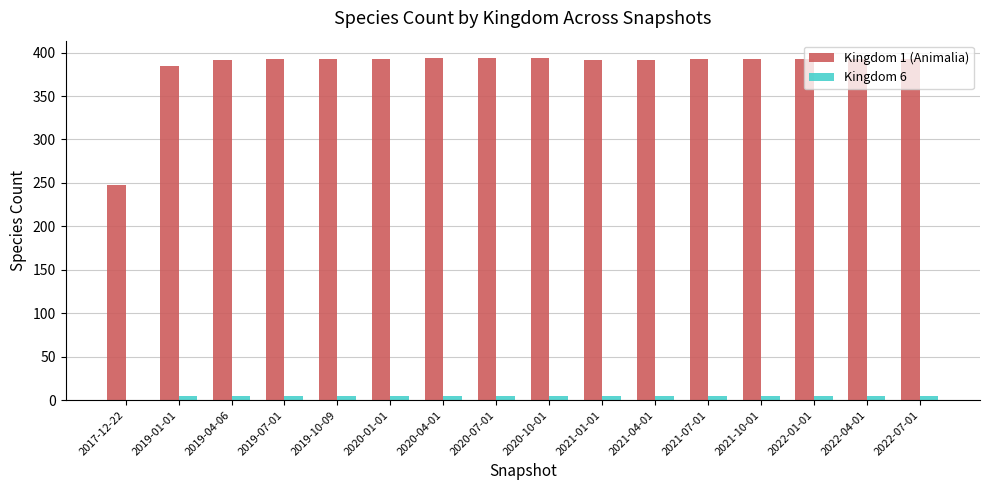

True or false: Kingdom 1 (Animalia) has a value of 391 at 2021-04-01.

True